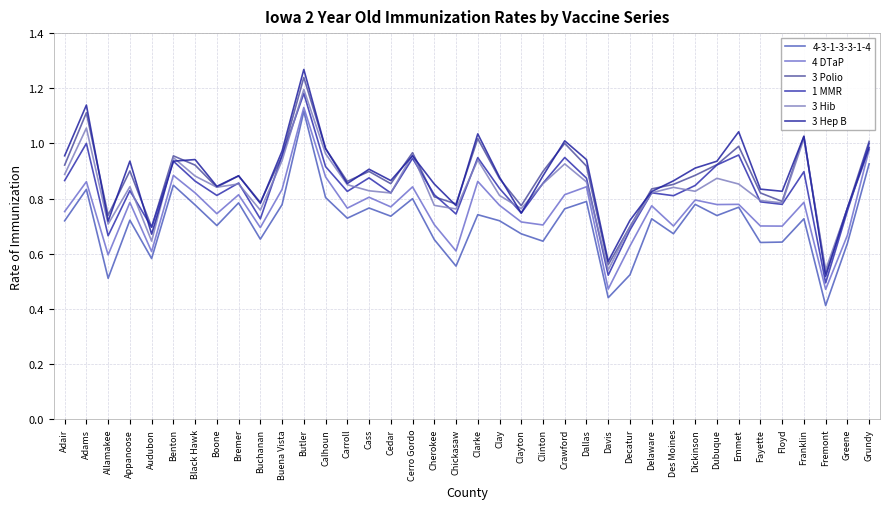

What is the difference between the 4 DTaP values at Dubuque and Davis?

0.3